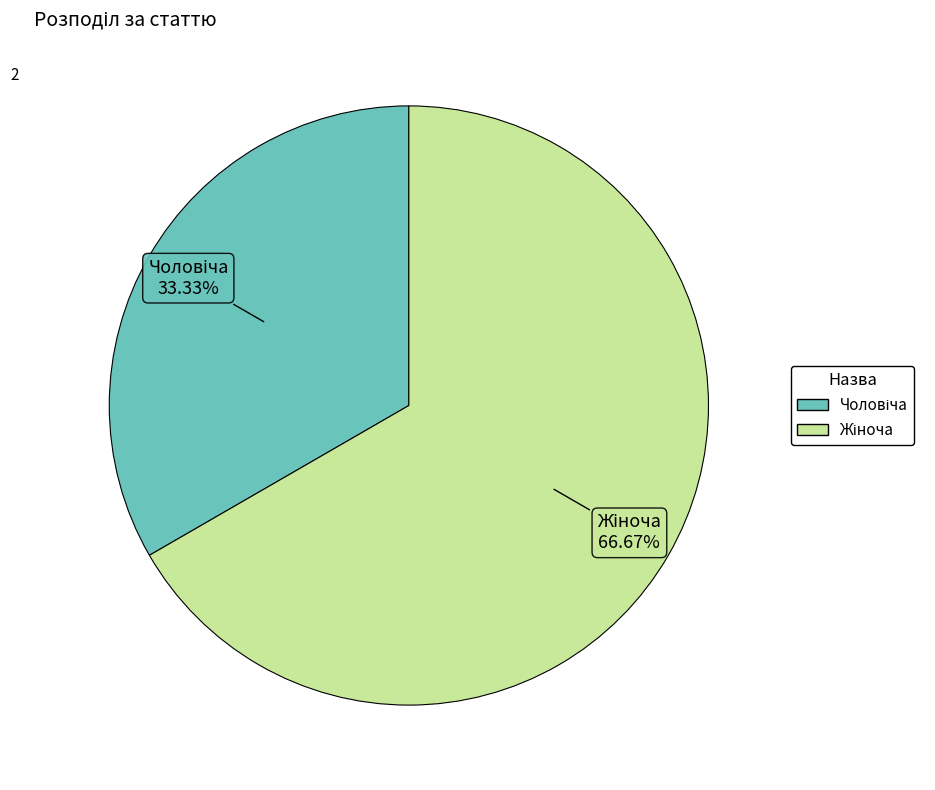

Count the number of slices in the pie.

2